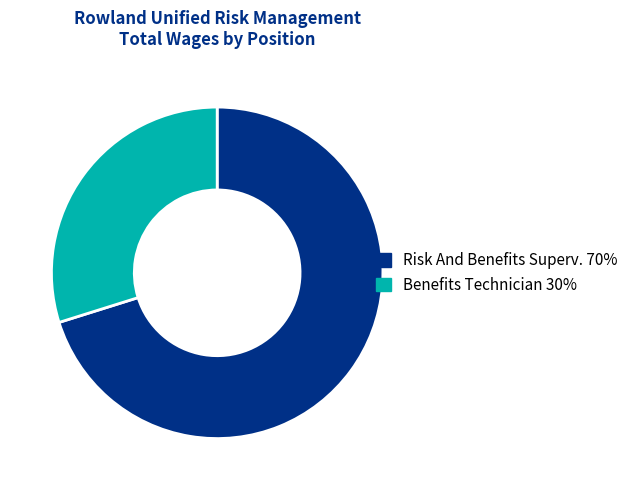

Which category has the biggest portion of the pie?

Risk And Benefits Superv.